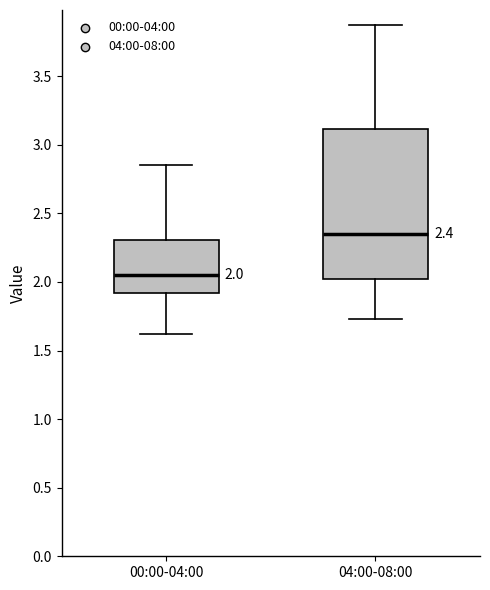

Comparing the boxes themselves (not the whiskers), which one is the tallest?

04:00-08:00